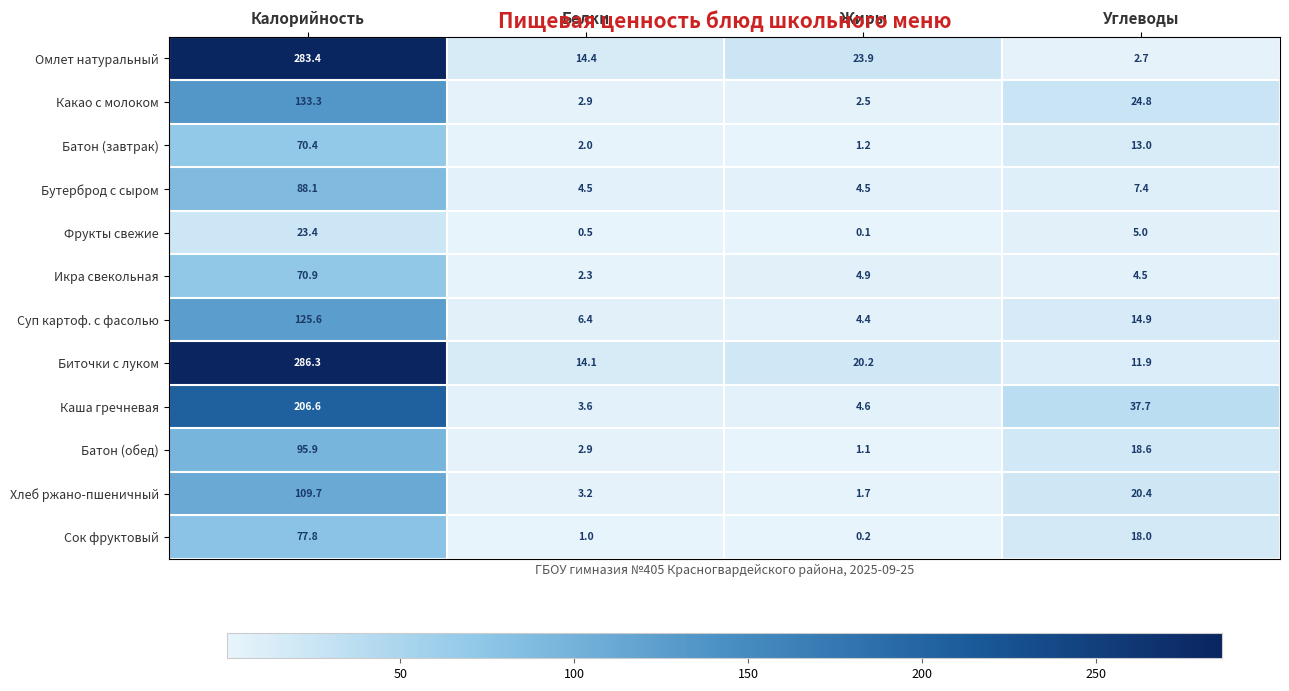

Which series has the widest spread of values?

Омлет натуральный